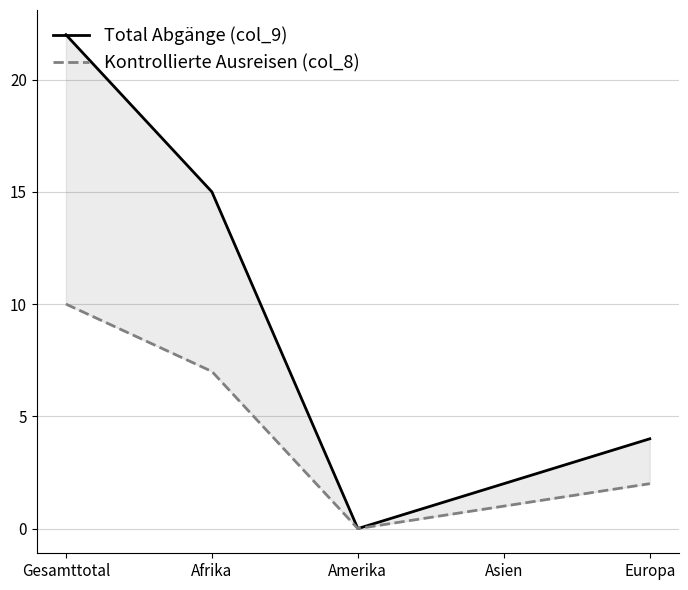

What are all the series names shown in the legend?

Total Abgänge (col_9), Kontrollierte Ausreisen (col_8)